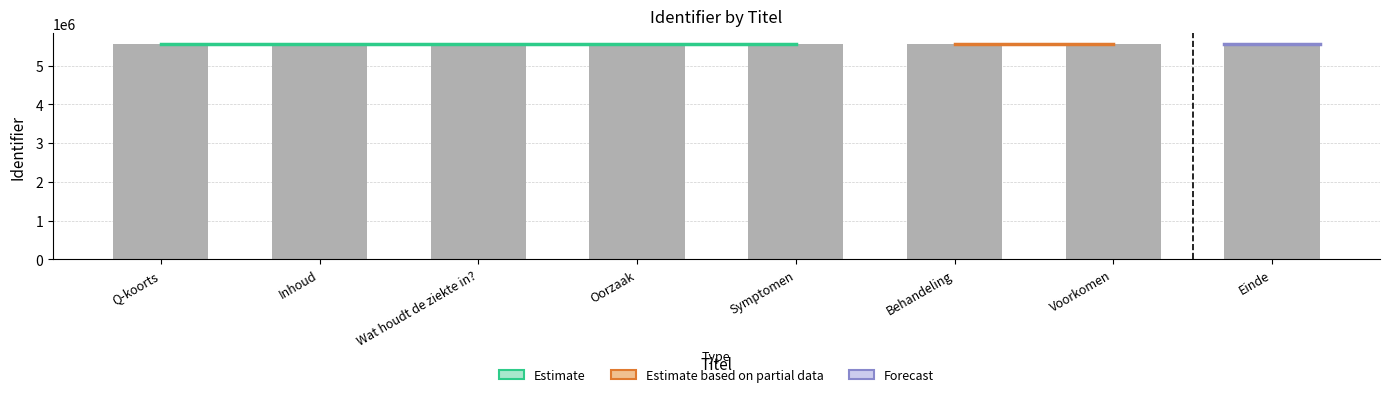

Reading left to right, transcribe all the data shown in this chart.

Q-koorts=5555375	Inhoud=5555377	Wat houdt de ziekte in?=5555384	Oorzaak=5555396	Symptomen=5555406	Behandeling=5555421	Voorkomen=5555473	Einde=5556637